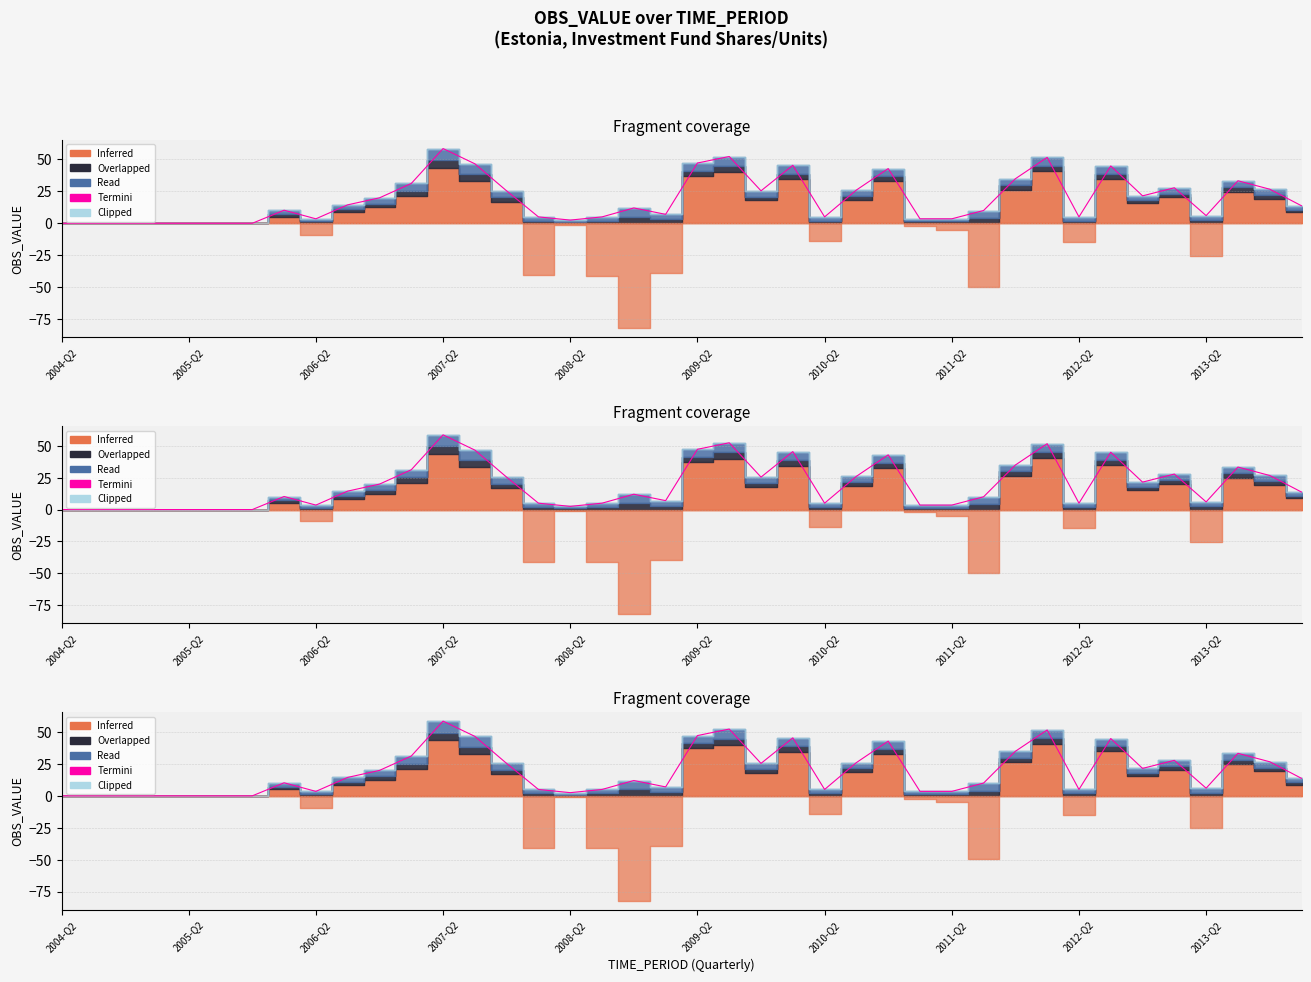

True or false: there are more than 0 points higher than both neighbors.

True